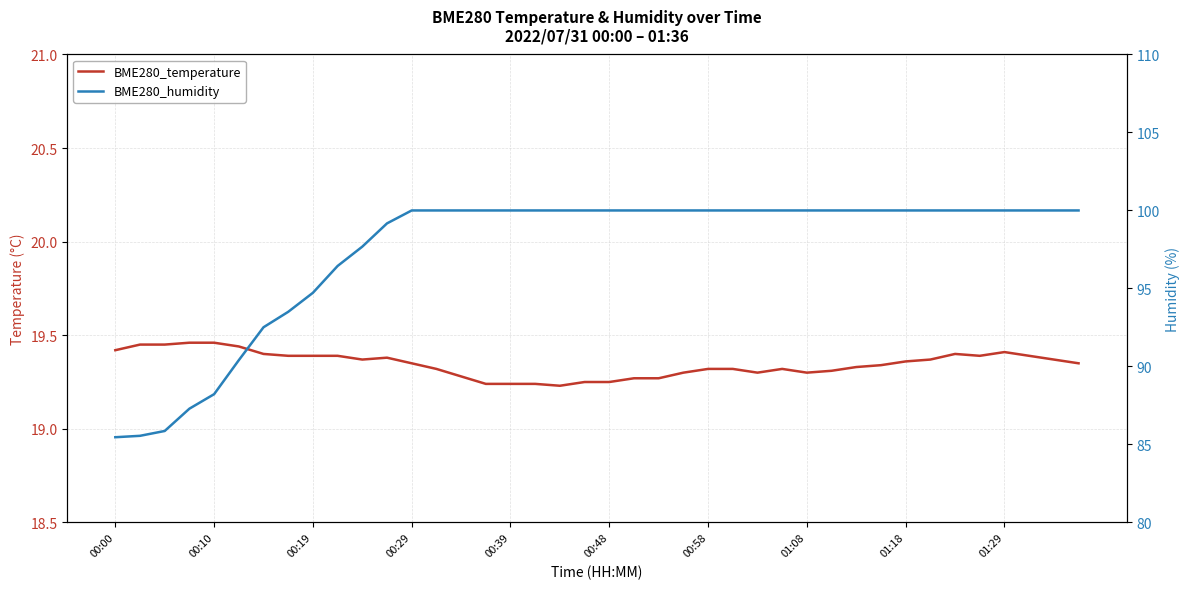

How many lines are shown in the chart?

2